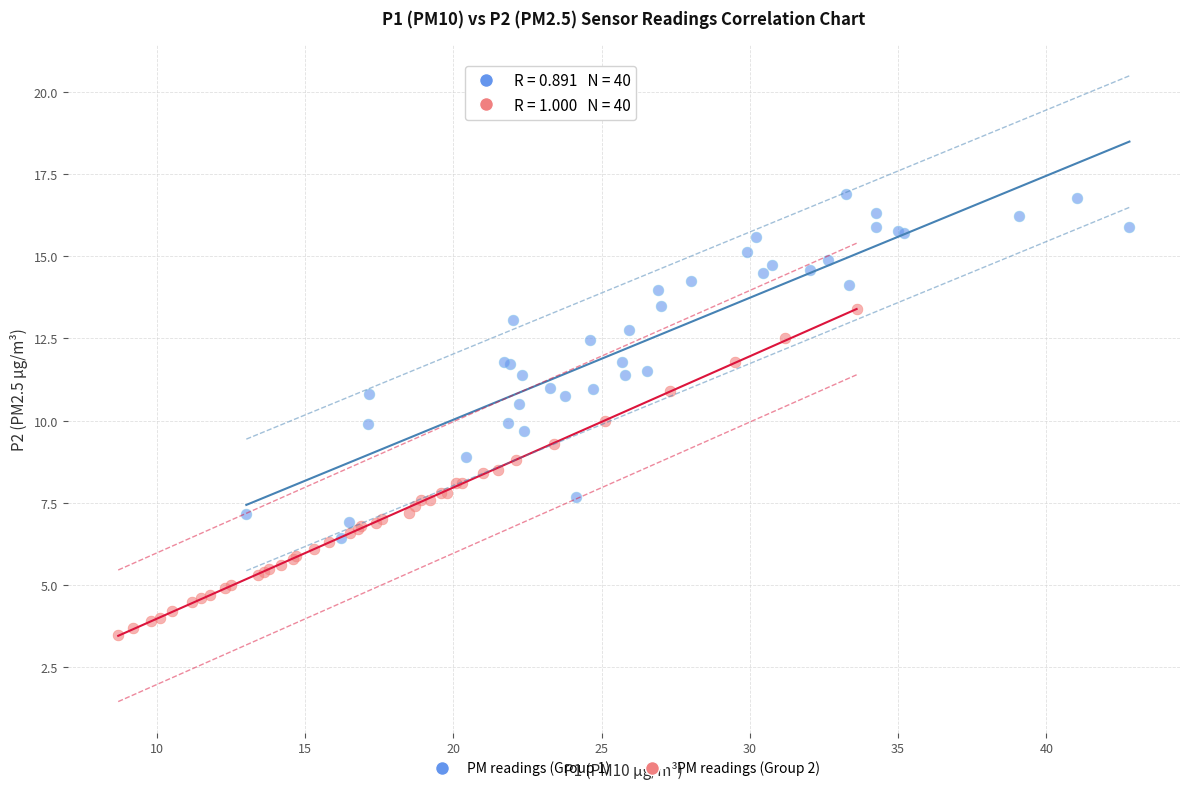

What are all the series names shown in the legend?

PM readings (Group 1), PM readings (Group 2)